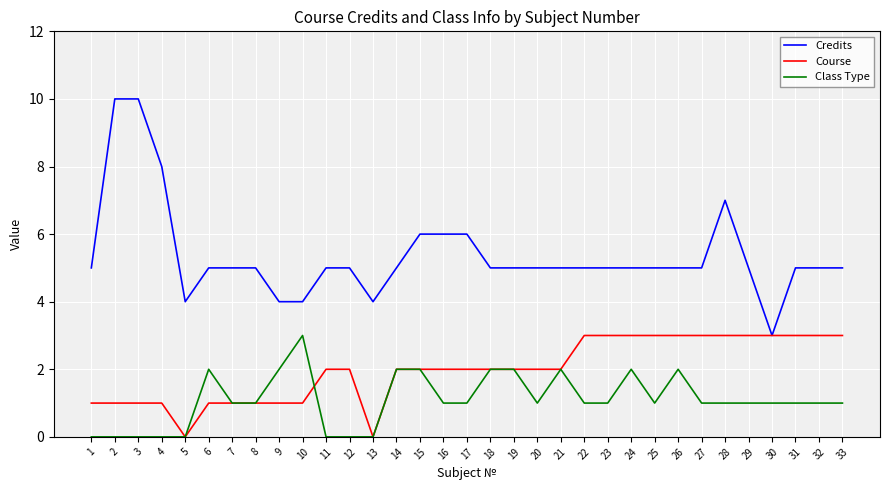

True or false: Credits has a value of 9 at 23.

False